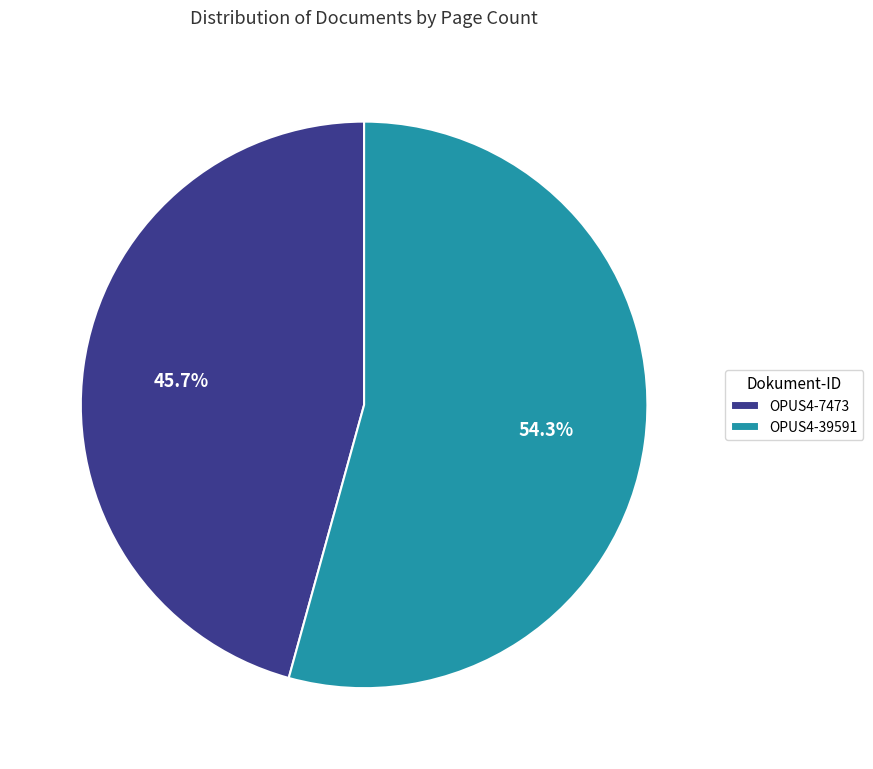

To the nearest percent, what portion does OPUS4-39591 represent?

54%